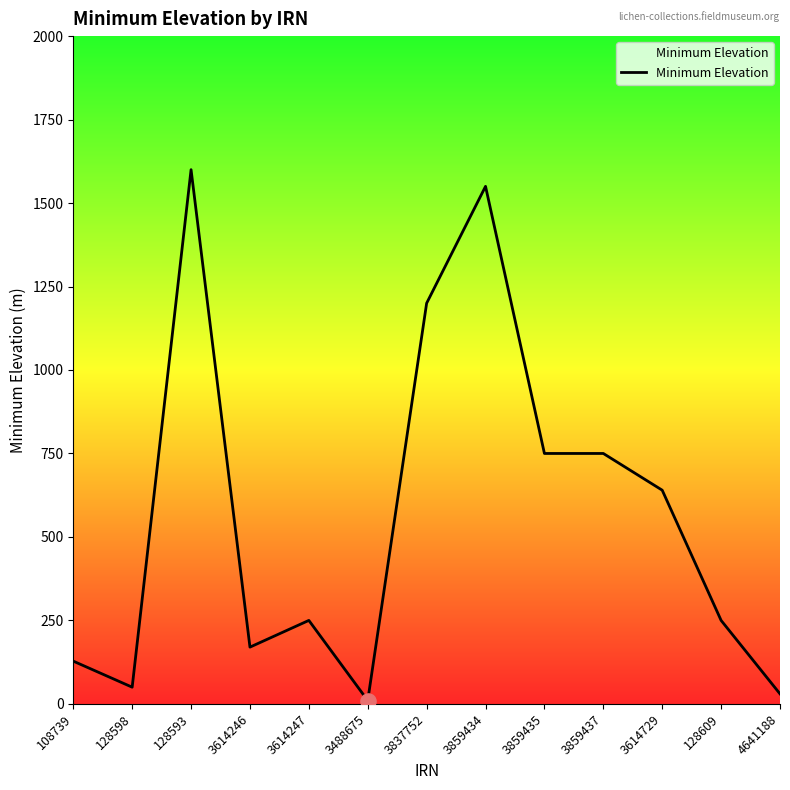

Between 3837752 and 128598, which is larger?

3837752